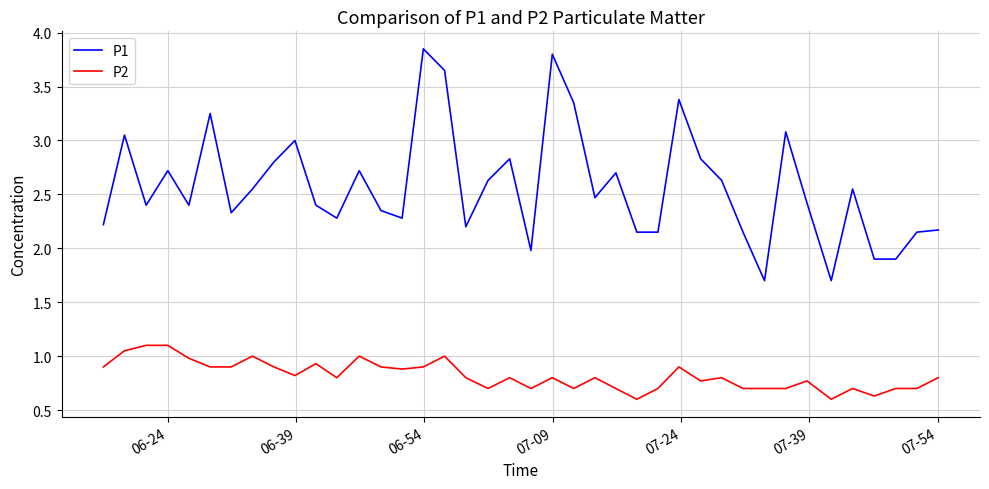

Which series has the largest total across all categories?

P1